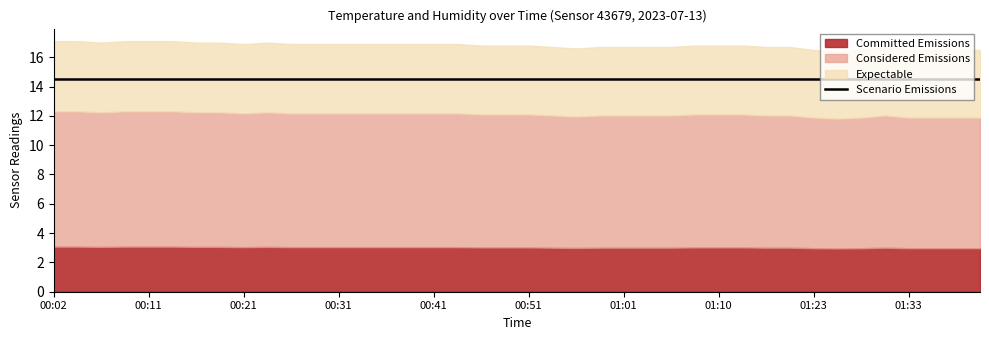

The humidity series shows 20.1 at 00:46. True or false?

False